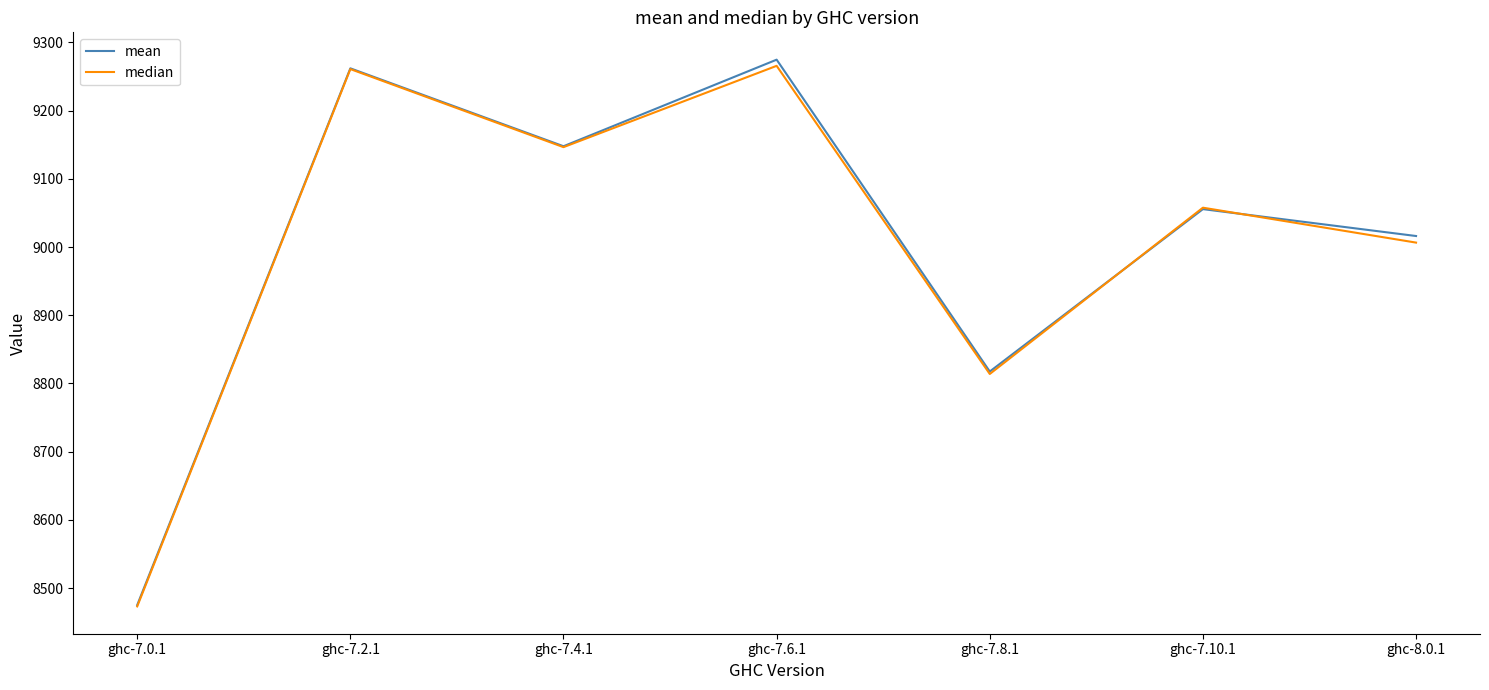

At which label is median closest to 8869?

ghc-7.8.1